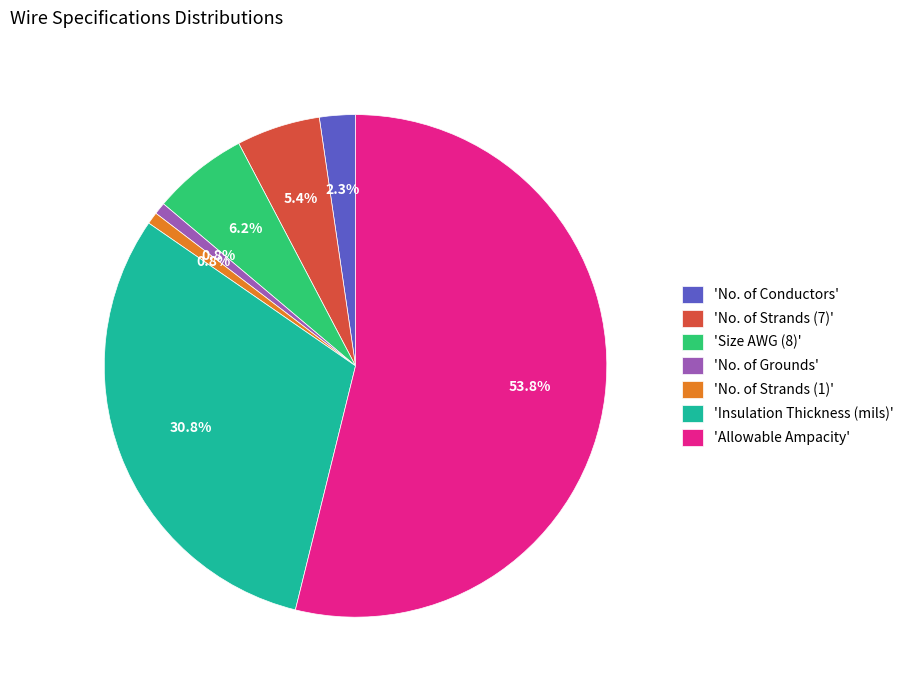

Does any single category account for the majority?

Yes